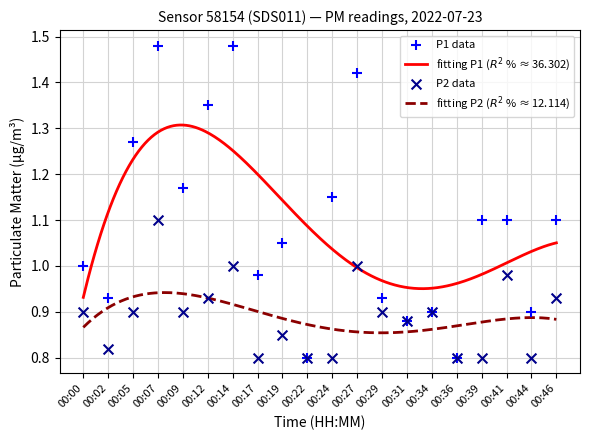

Which series contains the lowest Y value?

P1